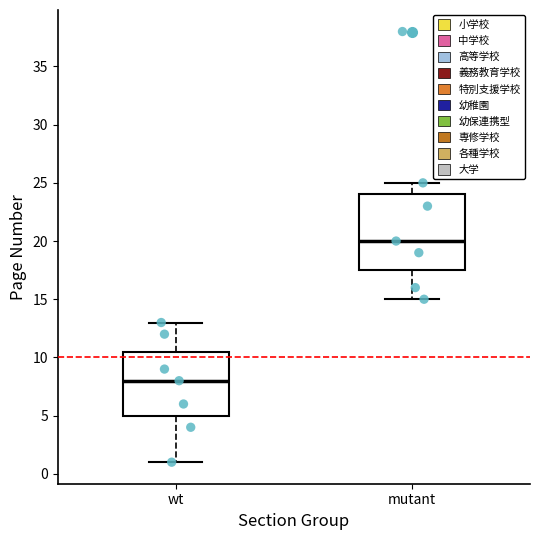

Reading left to right, transcribe this box plot: for each box, give where its median line is, the range the box spans, and where its two whiskers end, as read against the y-axis. The values are not printed on the chart, so give them approximately, as read against the axis.

wt: median 8.0, box 5.0 to 10.5, whiskers 1.0 to 13.0
mutant: median 20.0, box 17.5 to 24.0, whiskers 15.0 to 25.0